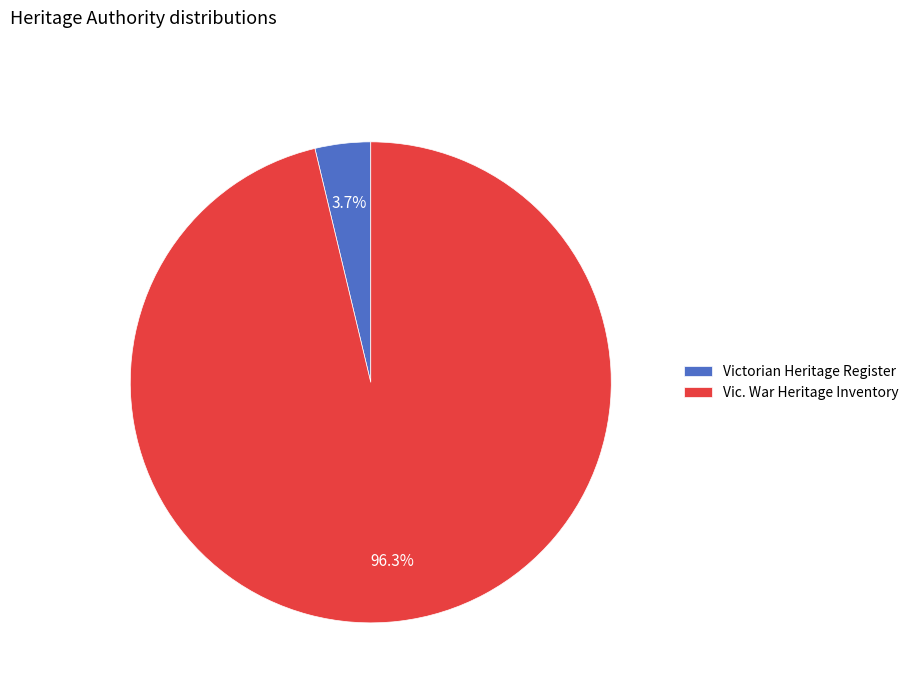

Which has a higher value, Vic. War Heritage Inventory or Victorian Heritage Register?

Vic. War Heritage Inventory